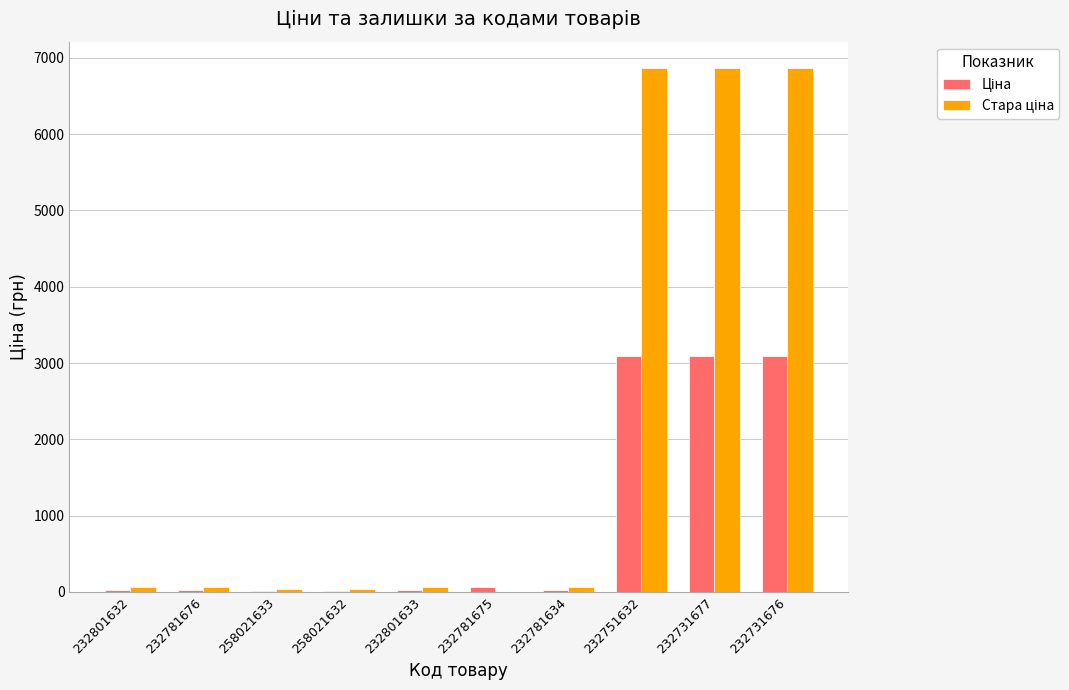

What is the greatest value displayed?

6869.4